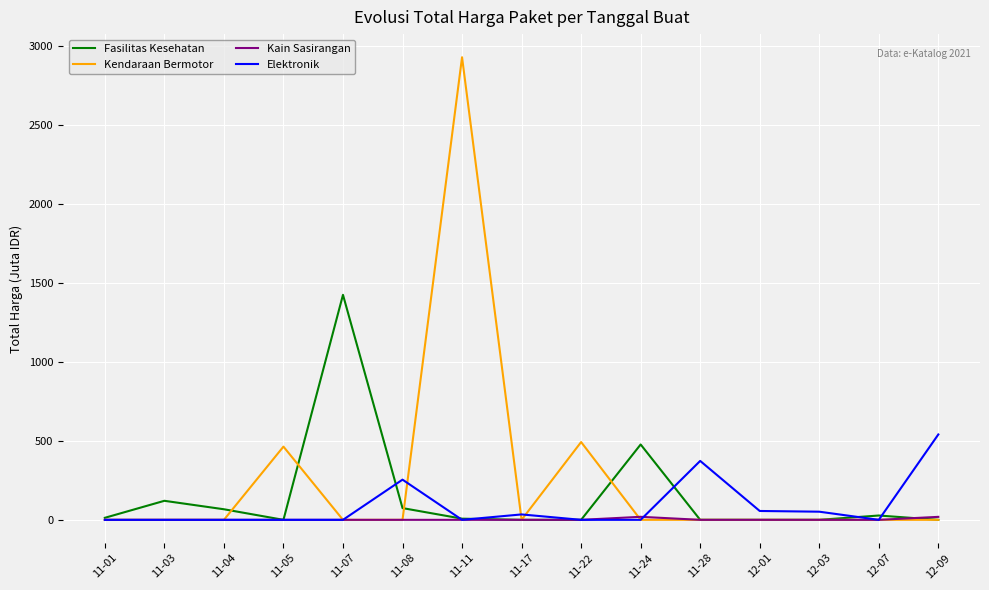

The value of Kendaraan Bermotor at 11-24 is -1636.3. True or false?

False